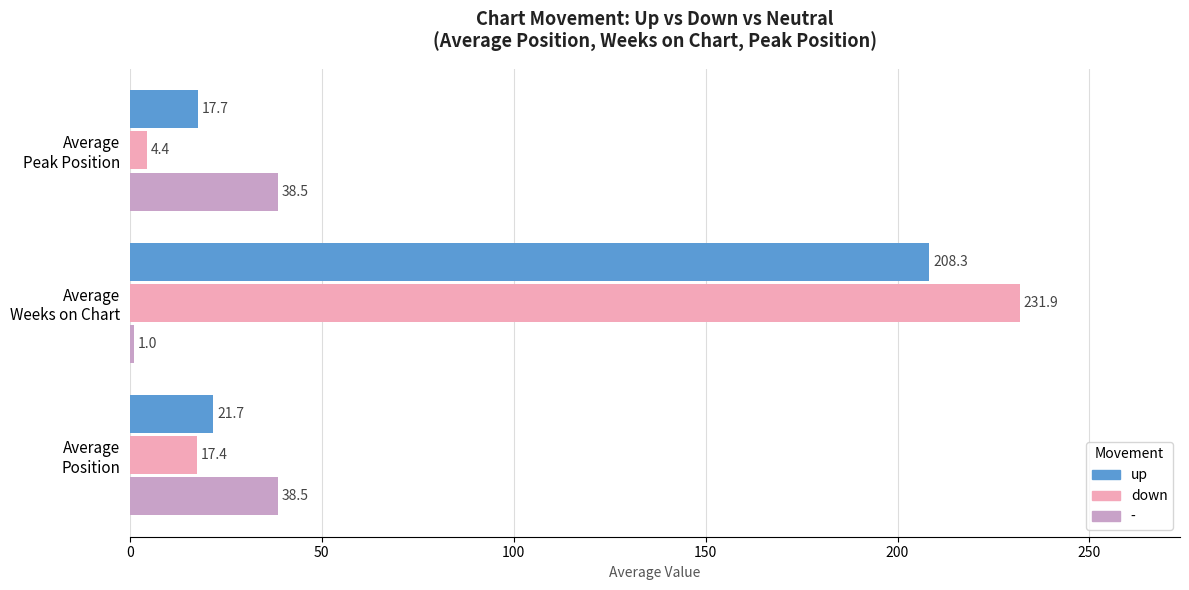

List the series in order of their peak value, highest first.

down, up, -